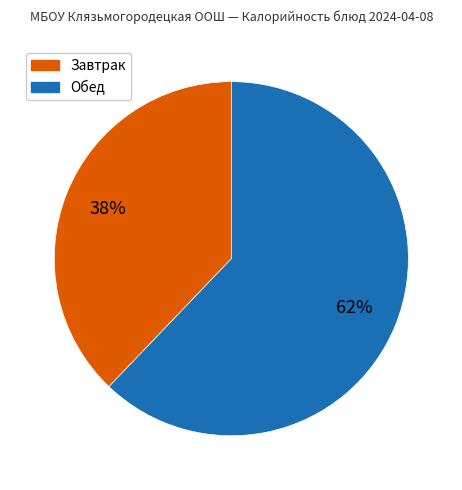

Is it true that Обед is 76% of the pie?

False